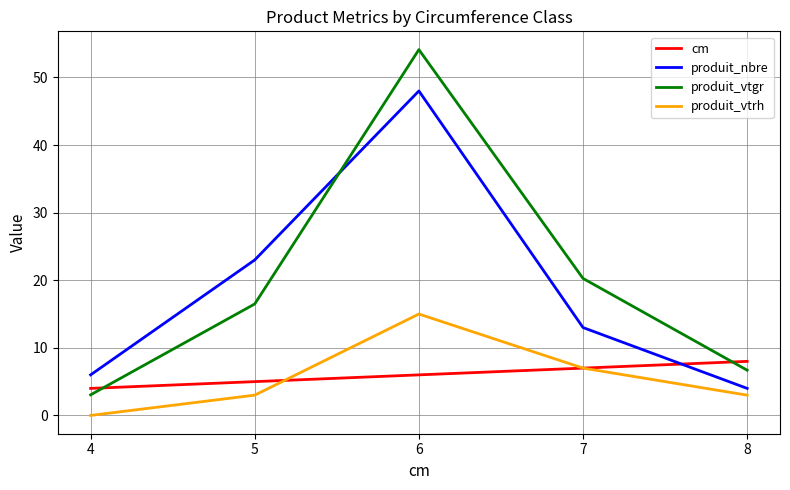

Reading left to right, extract all data points from this chart.

cm: 4.0	5.0	6.0	7.0	8.0
produit_nbre: 6.0	23.0	48.0	13.0	4.0
produit_vtgr: 3.0	16.5	54.1	20.3	6.7
produit_vtrh: 0.0	3.0	15.0	7.0	3.0